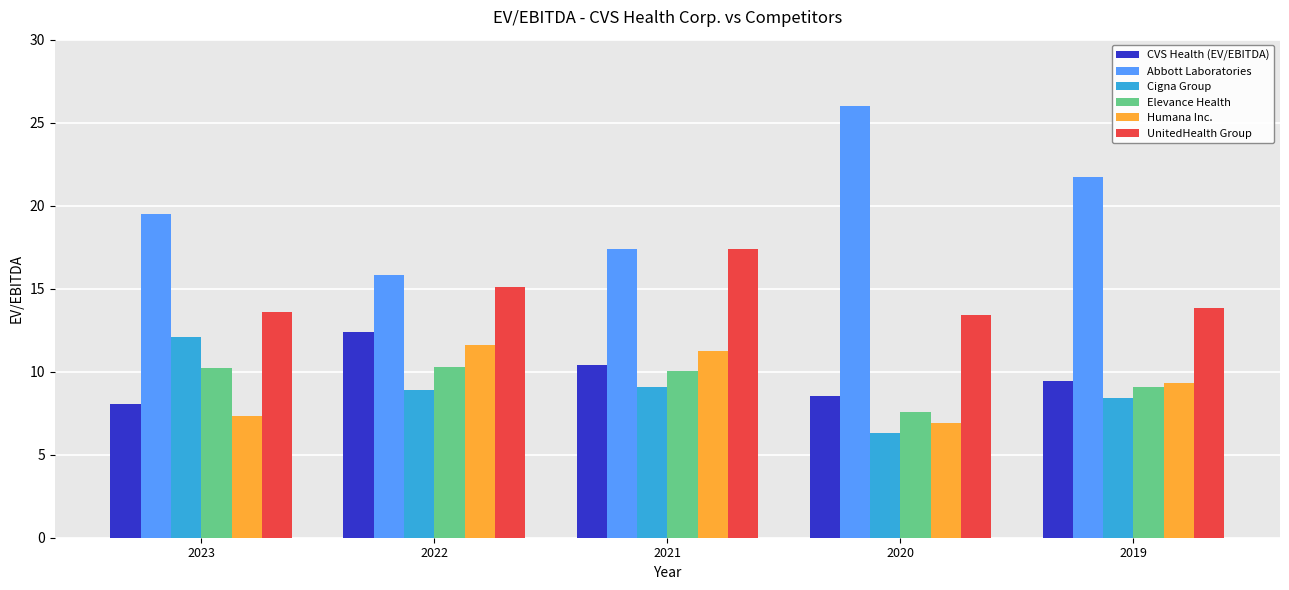

What is the approximate value of CVS Health (EV/EBITDA) at 2021?

10.4